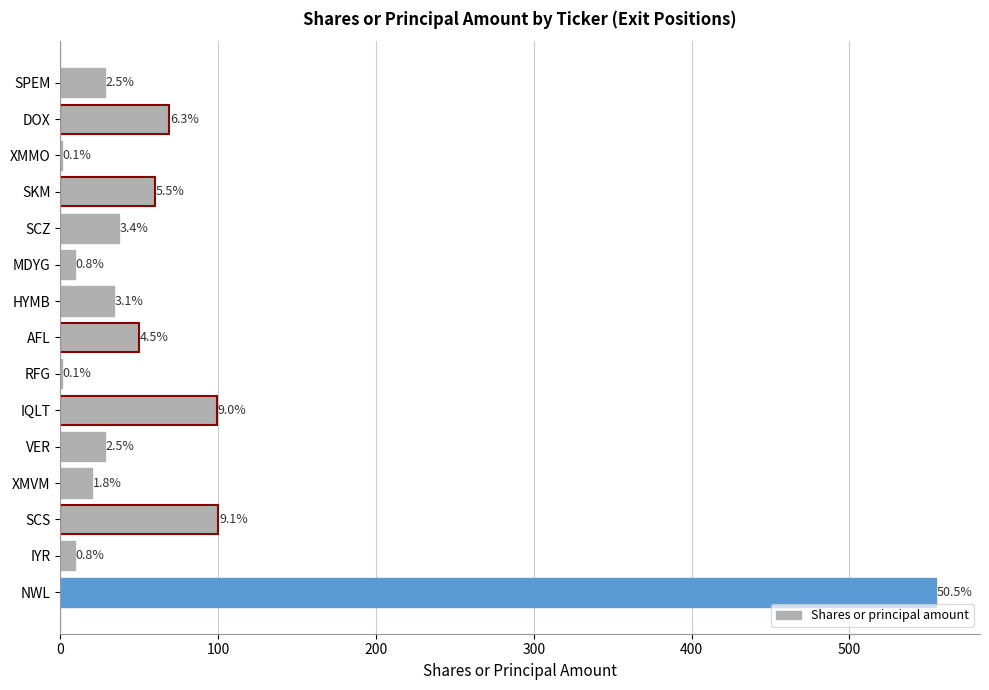

What is the maximum value shown in the chart?

555